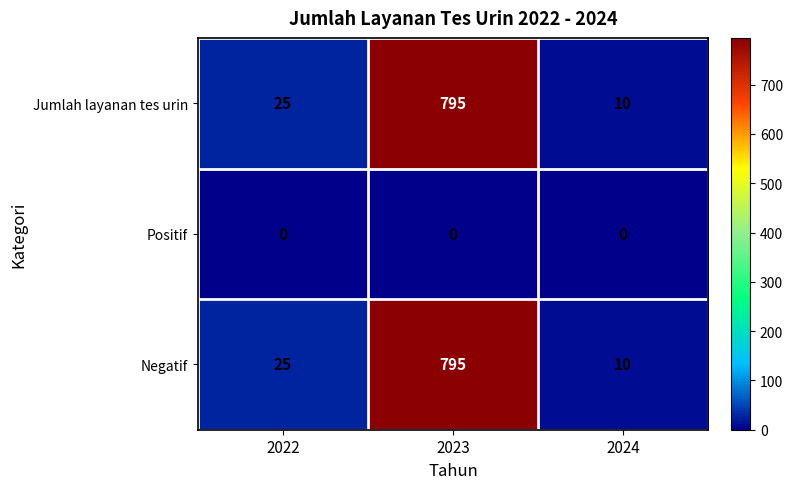

What is the total value across all series at 2023?

1590